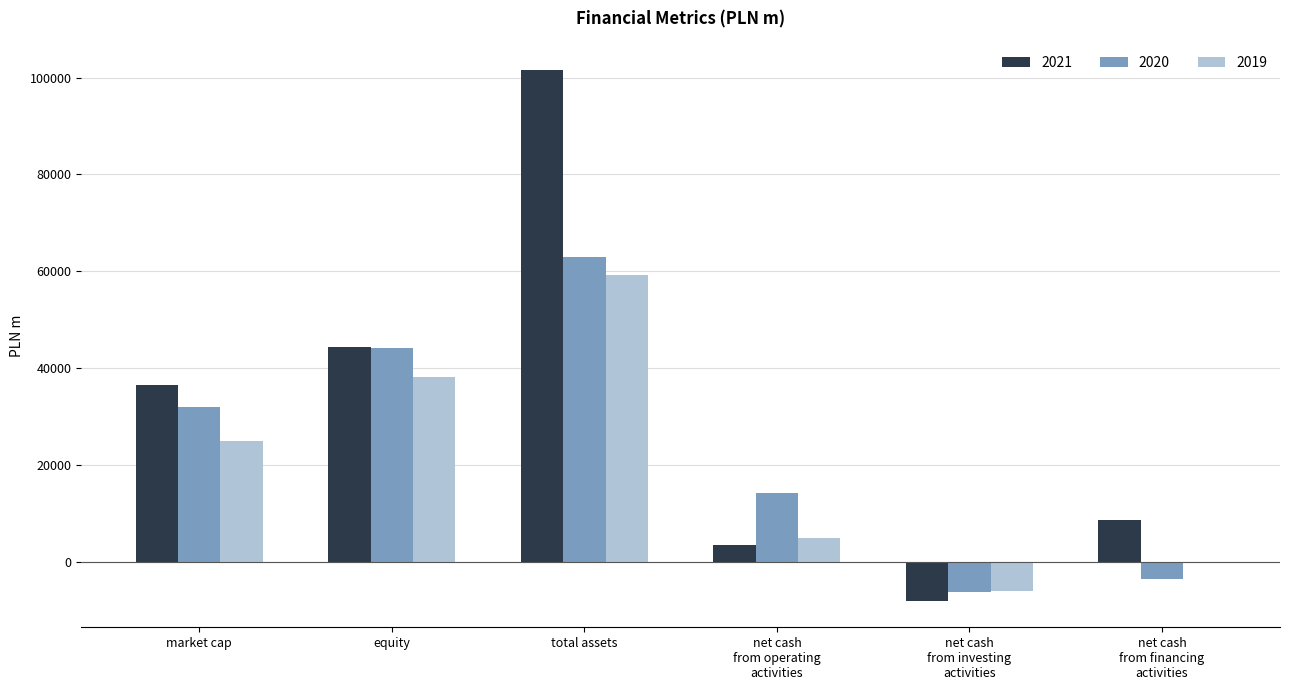

What is the sum of all 2020 values?

143230